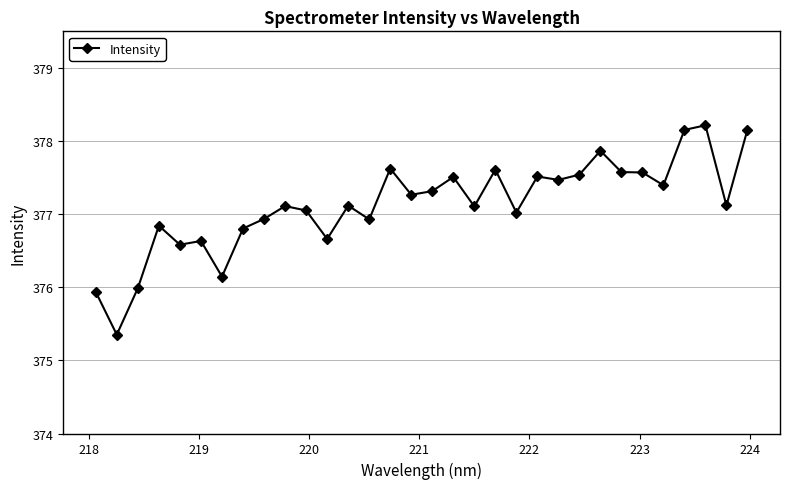

What is the value of the 4th point from the left?

376.8